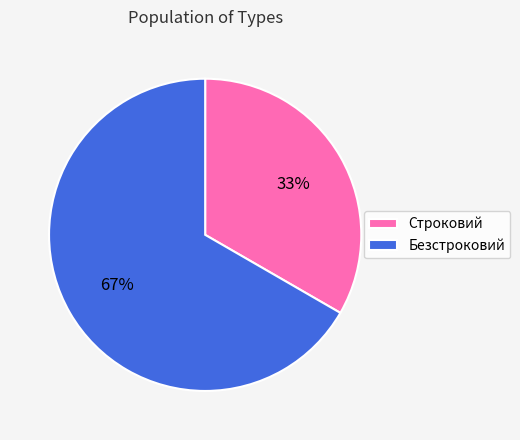

Which category has the smallest portion of the pie?

Строковий